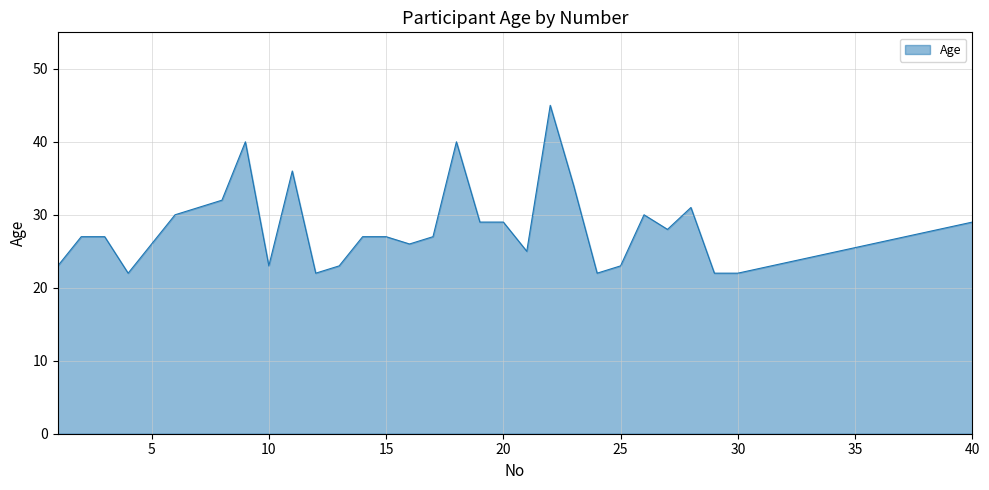

Reading right to left, extract all data points from this chart.

29	22	22	31	28	30	23	22	34	45	25	29	29	40	27	26	27	27	23	22	36	23	40	32	31	30	26	22	27	27	23